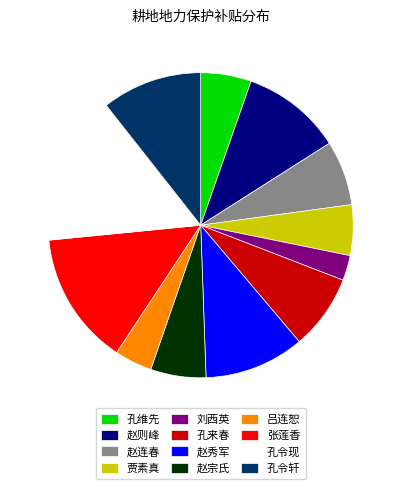

Between 赵则峰 and 孔来春, which is larger?

赵则峰